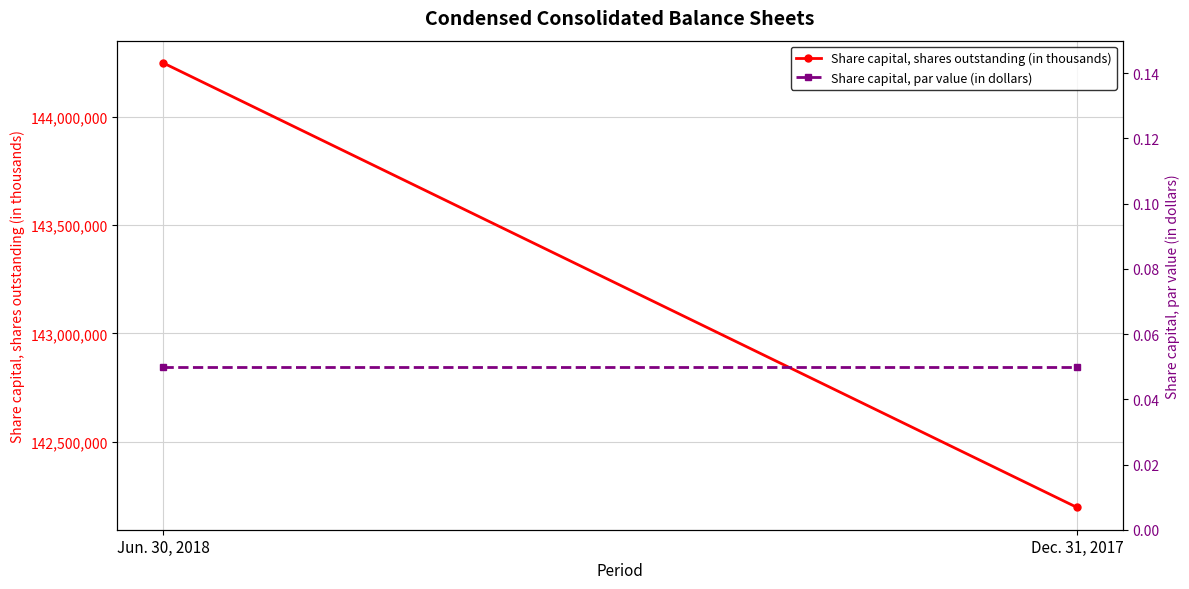

Between Jun. 30, 2018 and Dec. 31, 2017, which series saw the biggest shift?

Share capital, shares outstanding (in thousands)